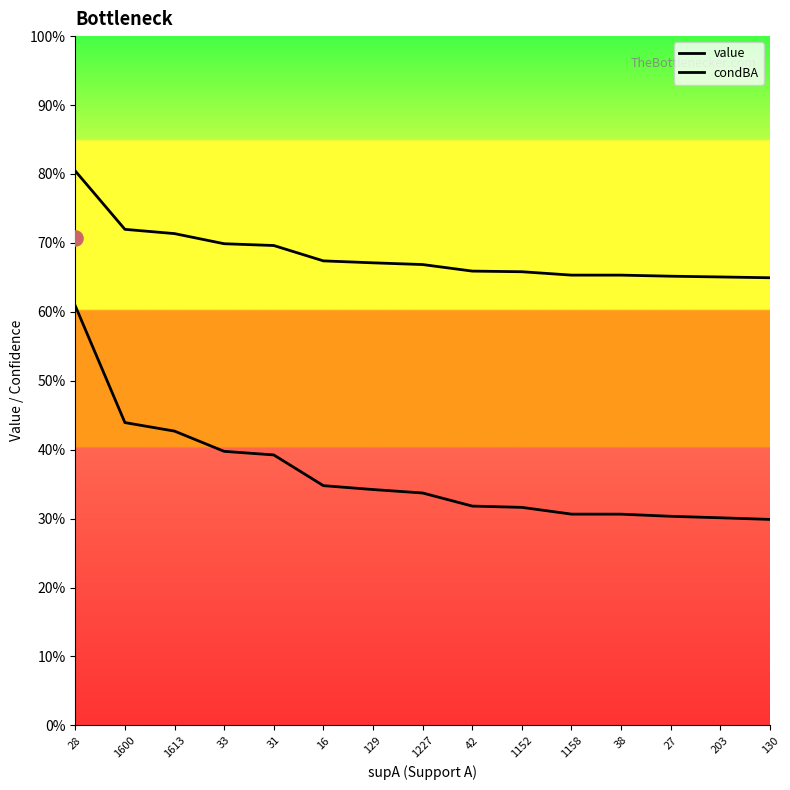

What is the total value across all series at 16?

1.0